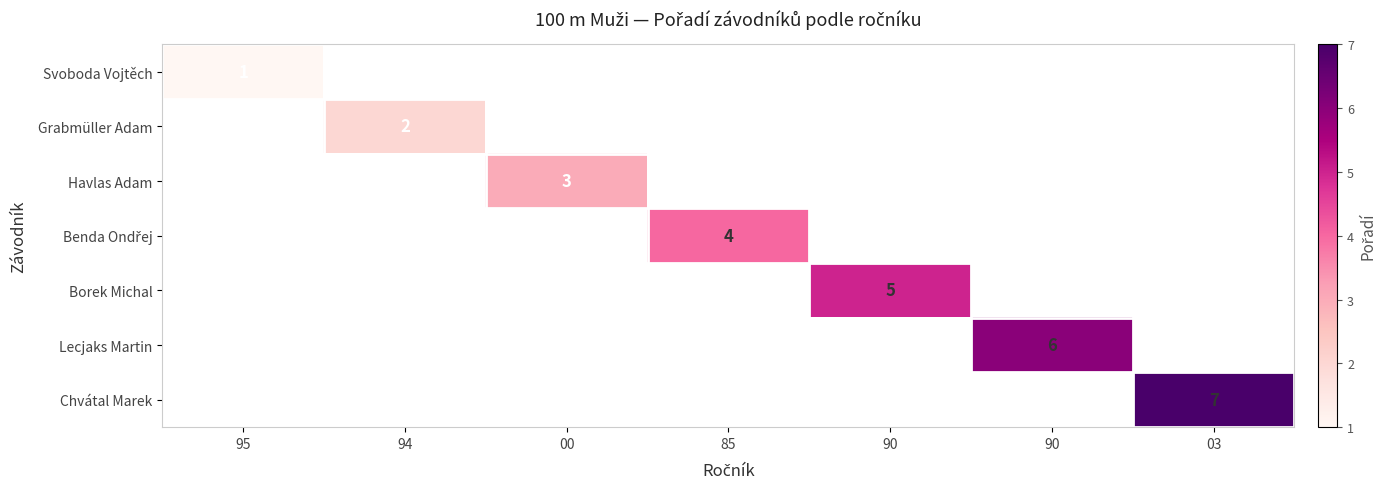

Rank the series by their average value, from lowest to highest.

Svoboda Vojtěch, Grabmüller Adam, Havlas Adam, Benda Ondřej, Borek Michal, Lecjaks Martin, Chvátal Marek